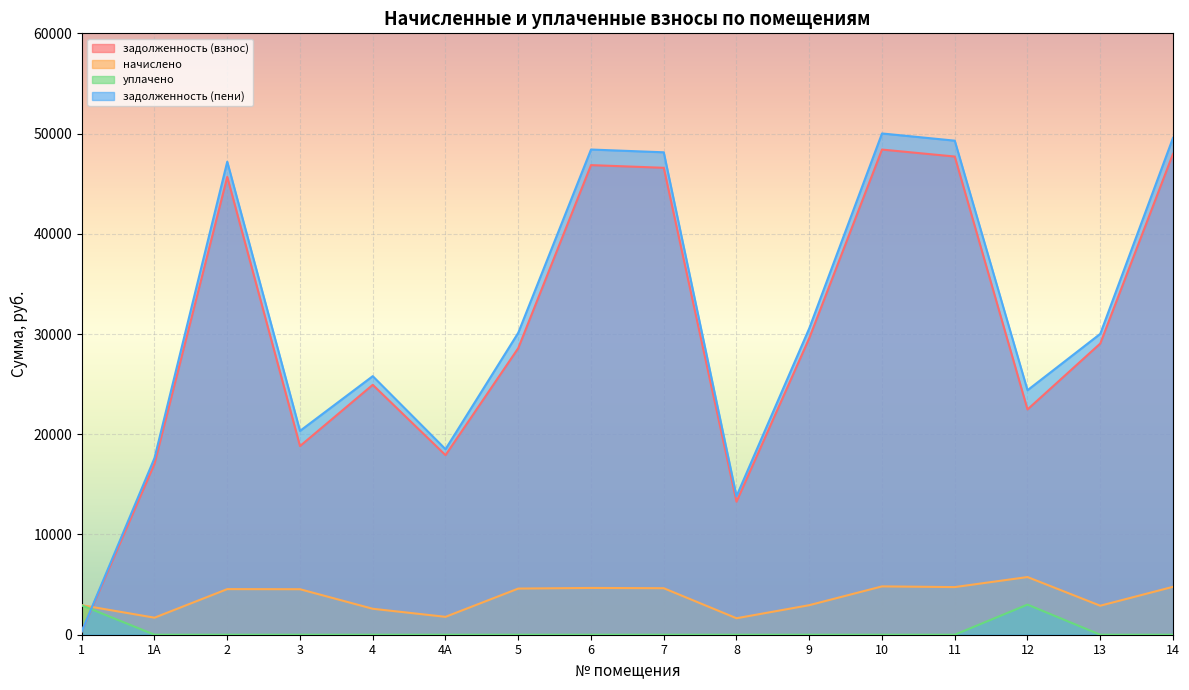

True or false: начислено and уплачено intersect in this chart.

False